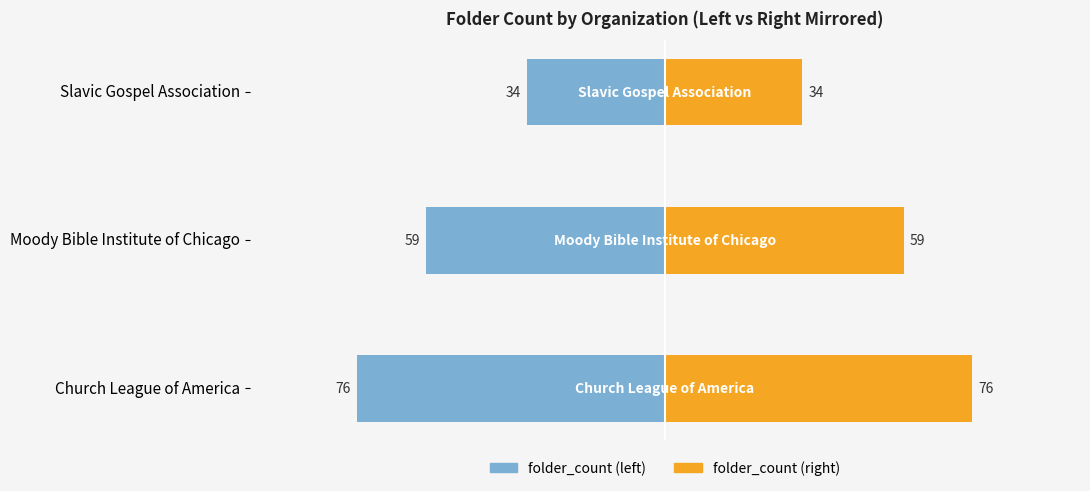

Count the number of categories in the chart.

3